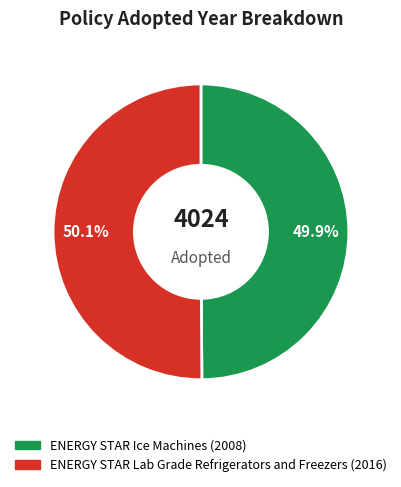

How many segments does this pie chart have?

2